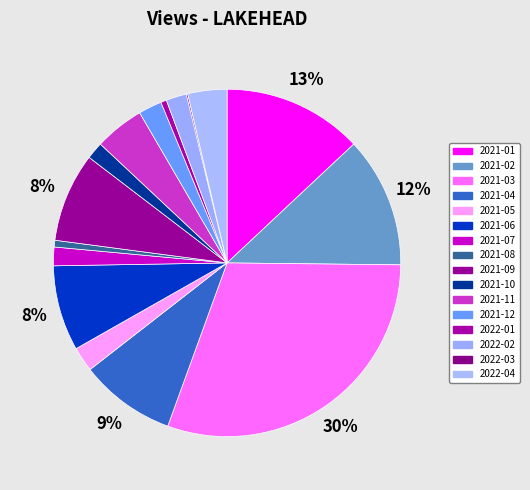

Rank the categories by value from highest to lowest.

2021-03, 2021-01, 2021-02, 2021-04, 2021-09, 2021-06, 2021-11, 2022-04, 2021-05, 2021-12, 2022-02, 2021-07, 2021-10, 2021-08, 2022-01, 2022-03